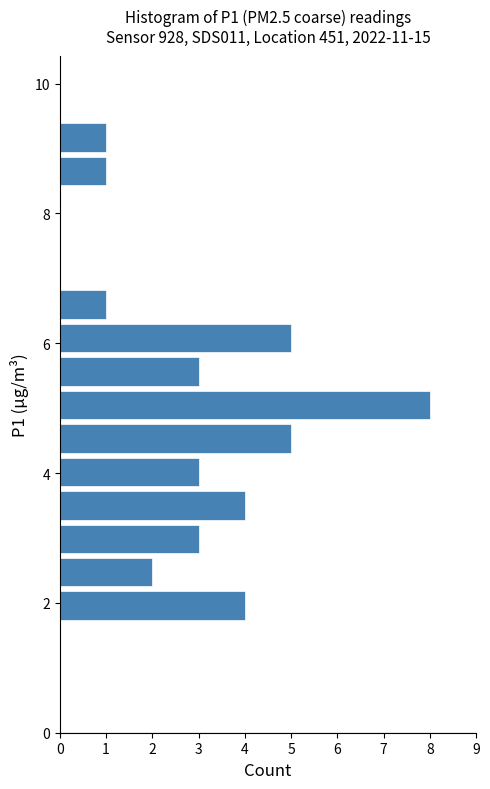

Around what value on the y-axis is the longest bar? Give the approximate position of its centre, as read against the axis.

5.0